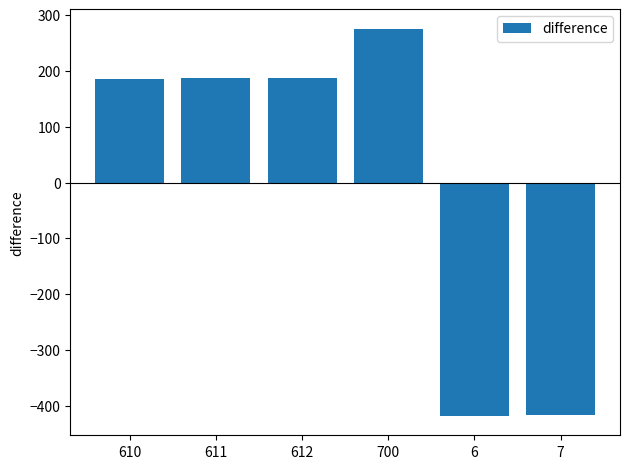

Where does the data first go above 186?

611